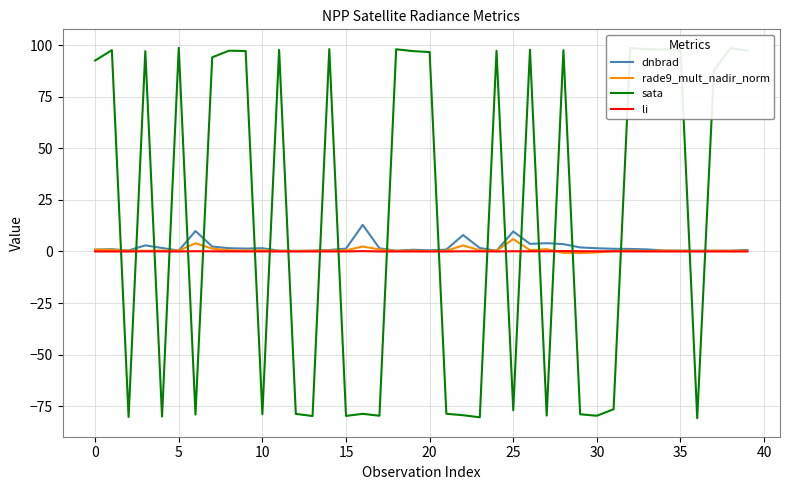

What is the greatest value displayed?

98.6